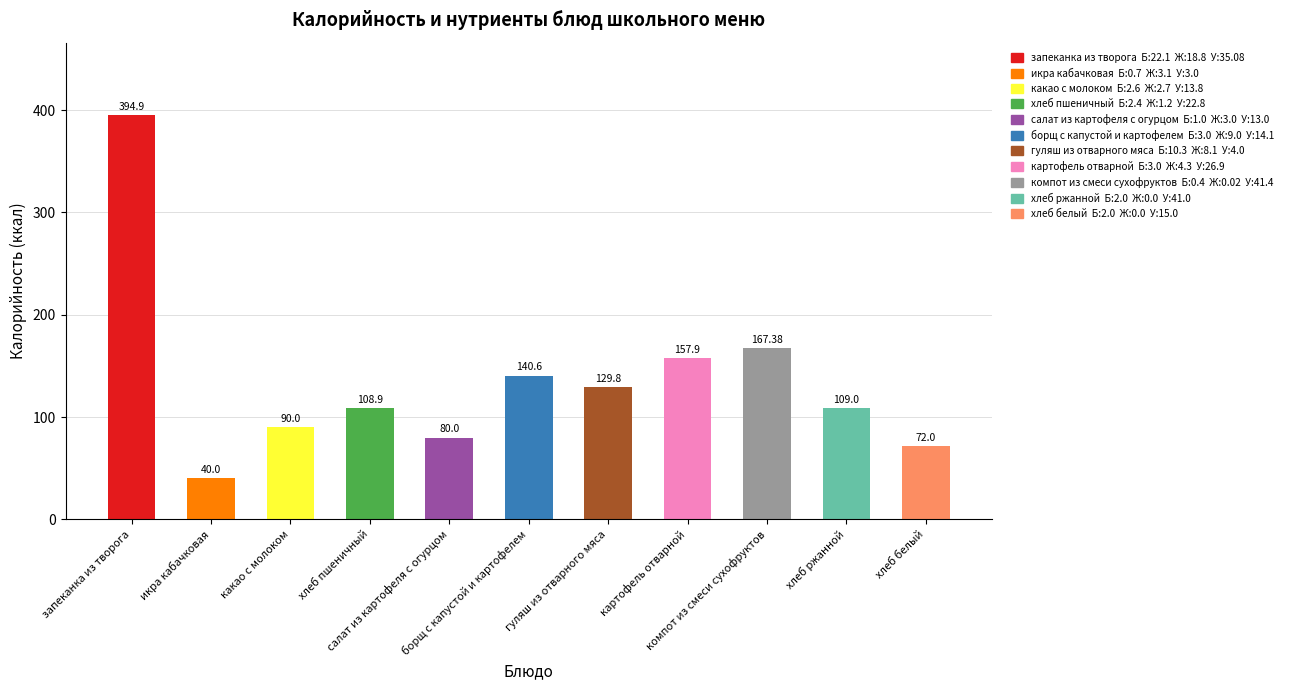

Reading left to right, list all the values displayed in this chart.

Калорийность: 394.9	40.0	90.0	108.9	80.0	140.6	129.8	157.9	167.4	109.0	72.0
Белки: 22.1	0.7	2.6	2.4	1.0	3.0	10.3	3.0	0.4	2.0	2.0
Жиры: 18.8	3.1	2.7	1.2	3.0	9.0	8.1	4.3	0.0	0.0	0.0
Углеводы: 35.1	3.0	13.8	22.8	13.0	14.1	4.0	26.9	41.4	41.0	15.0